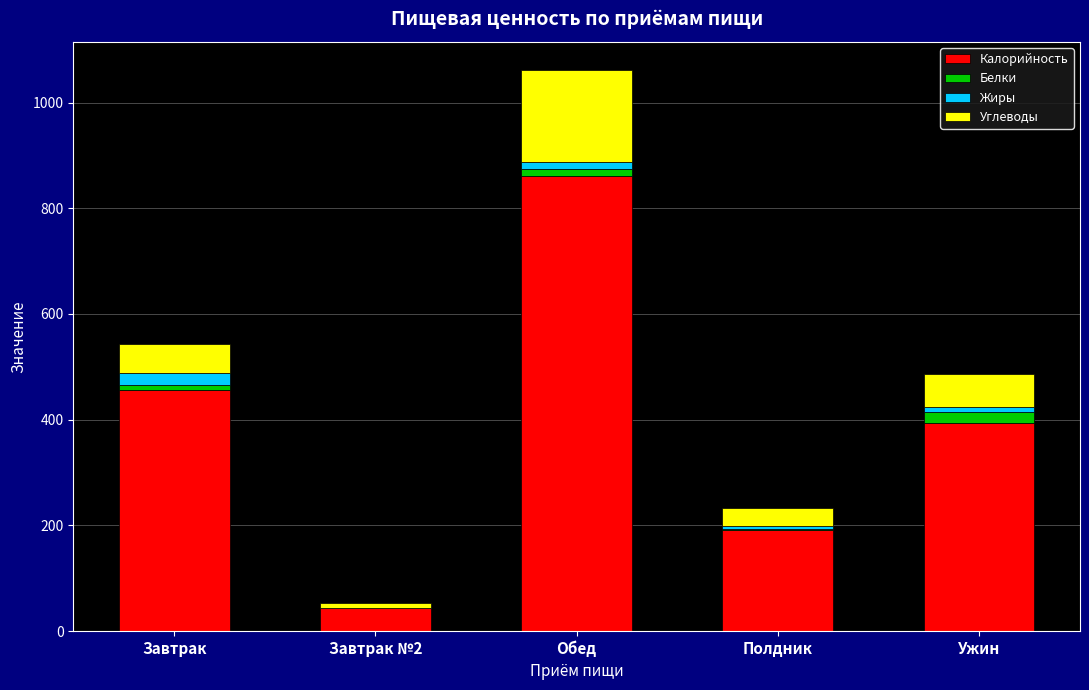

What is the highest value of the Калорийность series?

861.5